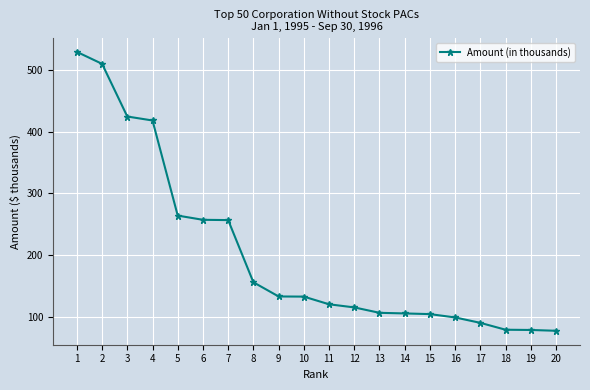

What is the sum of all values?

4059.9